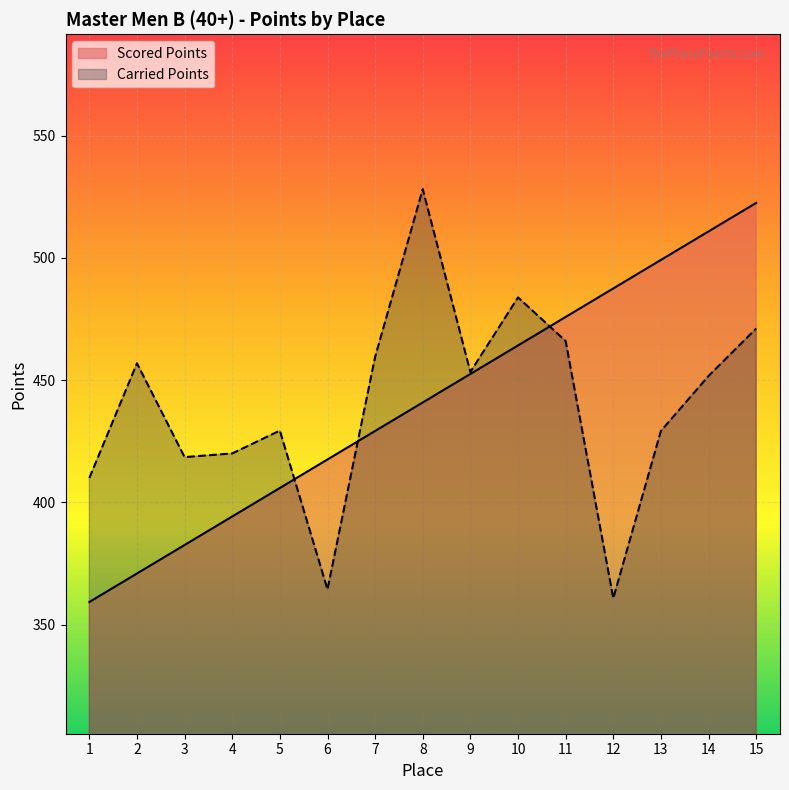

The Scored Points series shows 736.6 at 14. True or false?

False